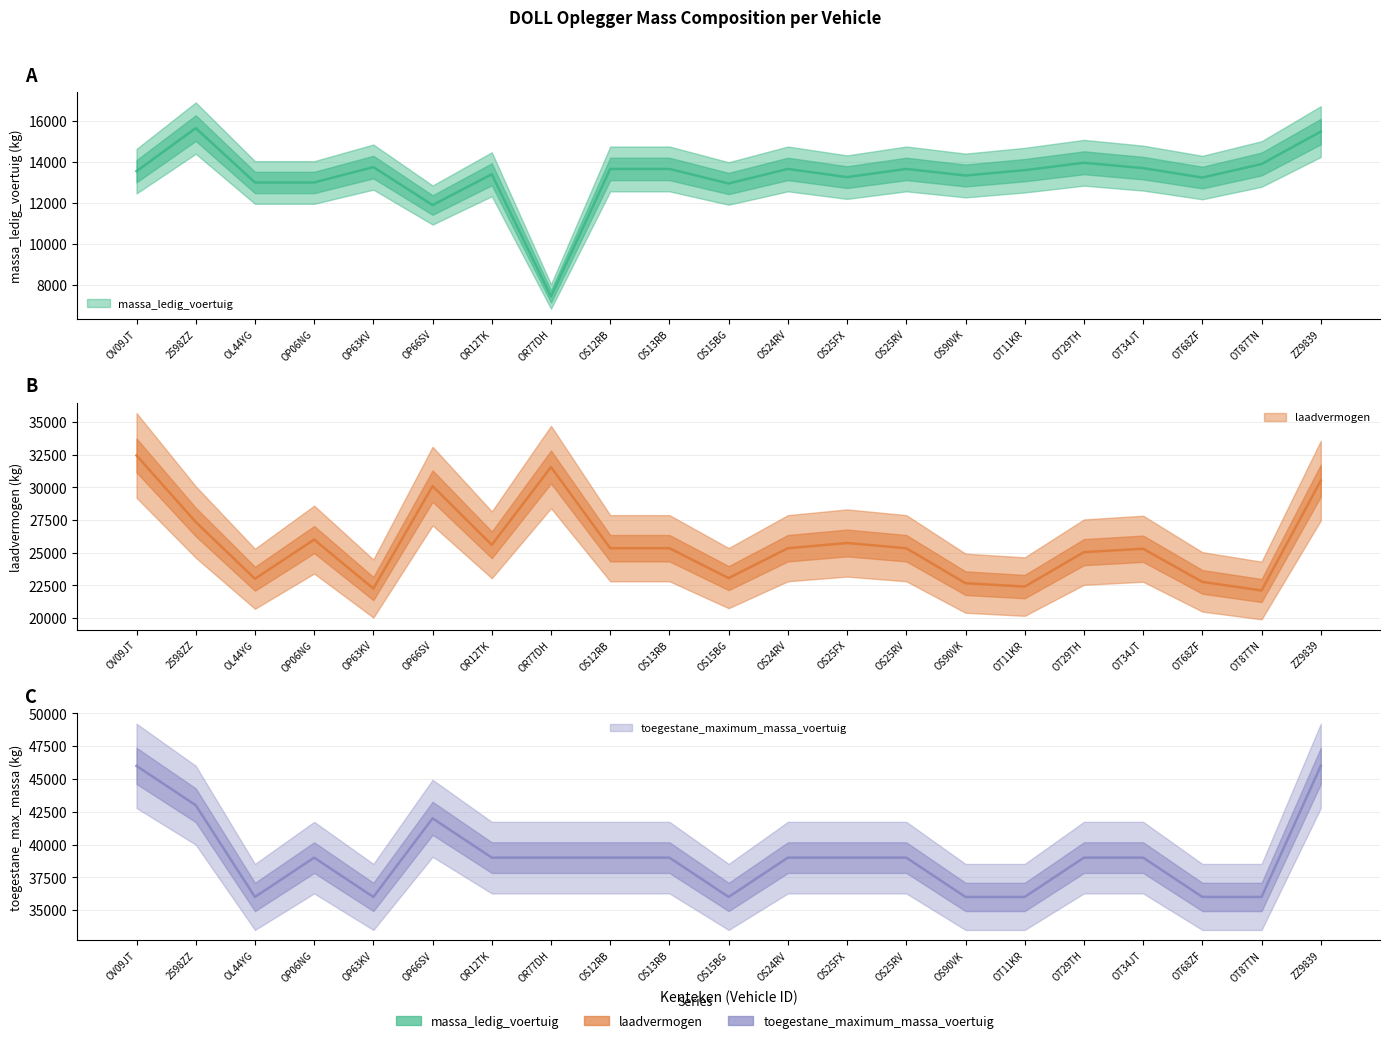

Rank the series by their average value, from highest to lowest.

toegestane_maximum_massa_voertuig, laadvermogen, massa_ledig_voertuig